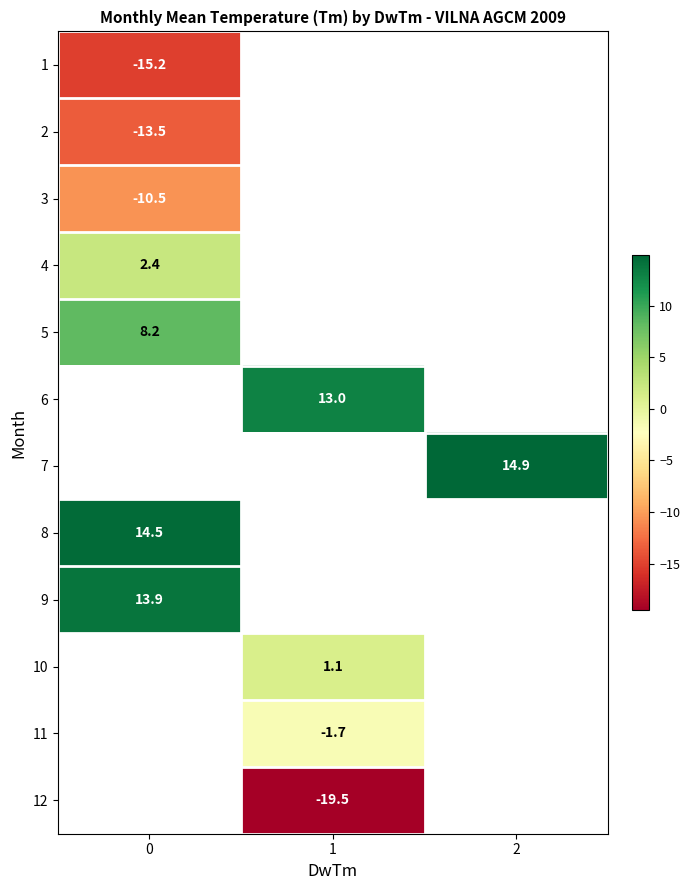

Is it true that 9 equals 8.9 at 0?

False